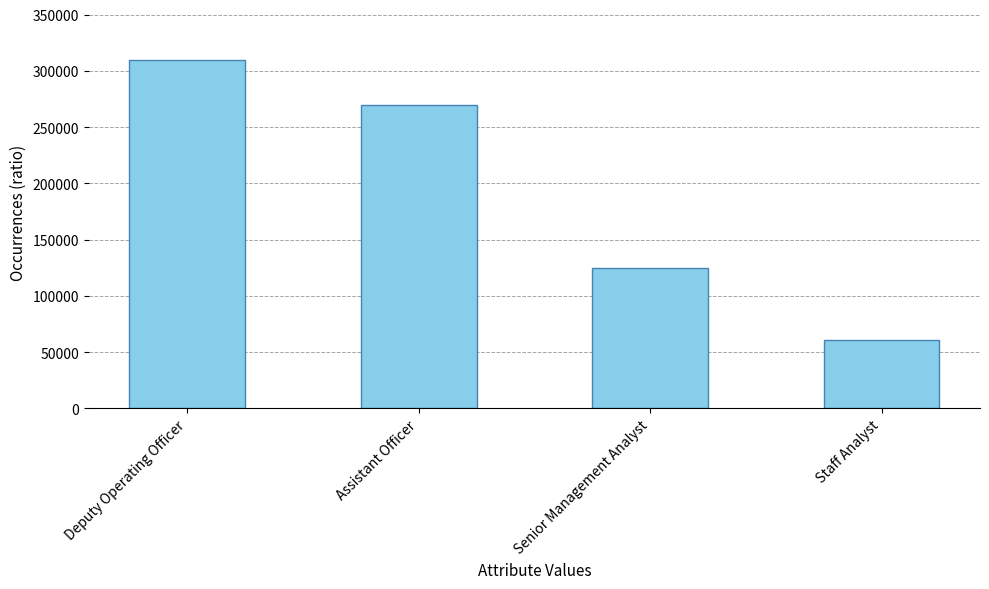

True or false: the data shows 481806 at Deputy Operating Officer.

False